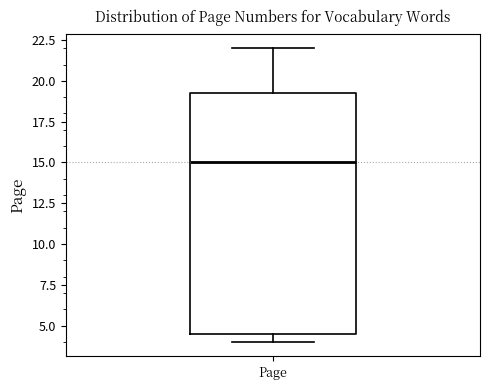

Where does the median line of the box for Page sit on the y-axis? The values are not printed on the chart, so give them approximately, as read against the axis.

15.0